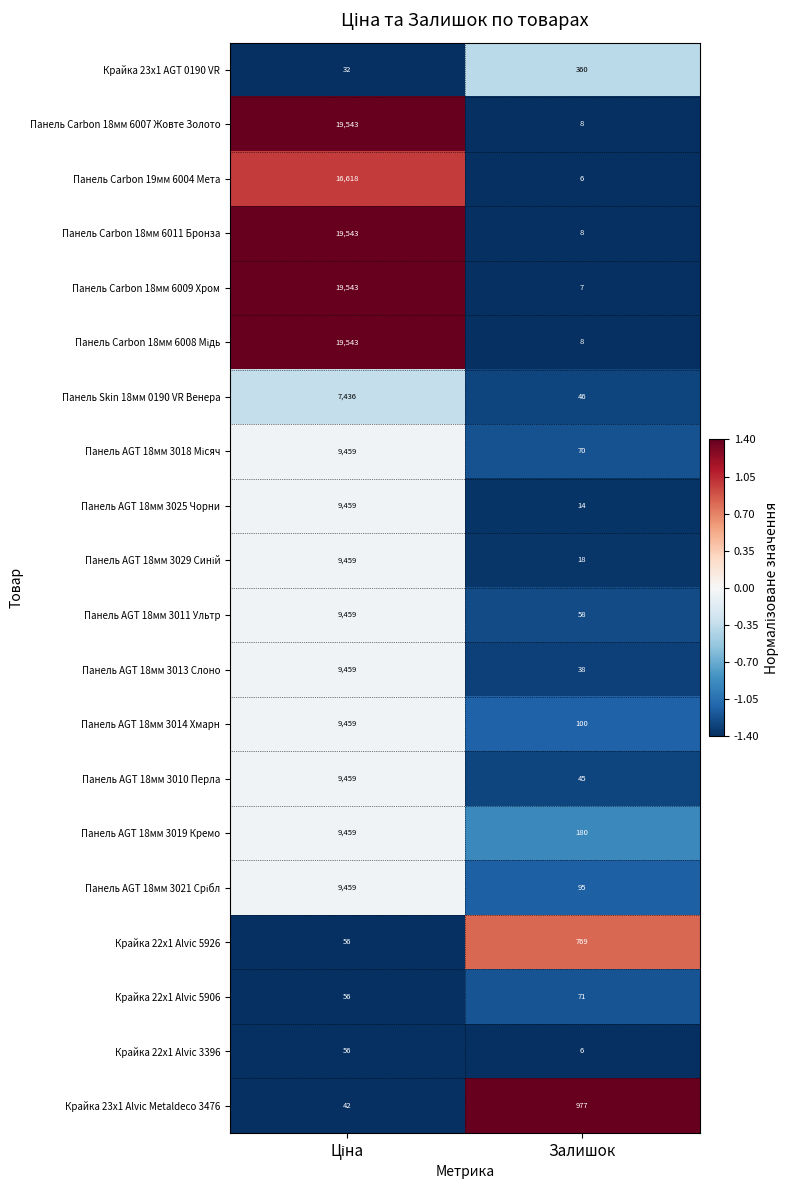

At which category does the chart reach its minimum across all series?

Залишок